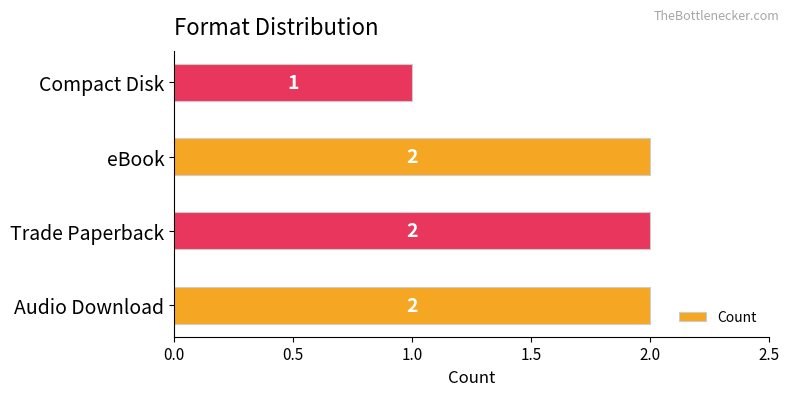

At which category does the chart reach its minimum across all series?

Compact Disk